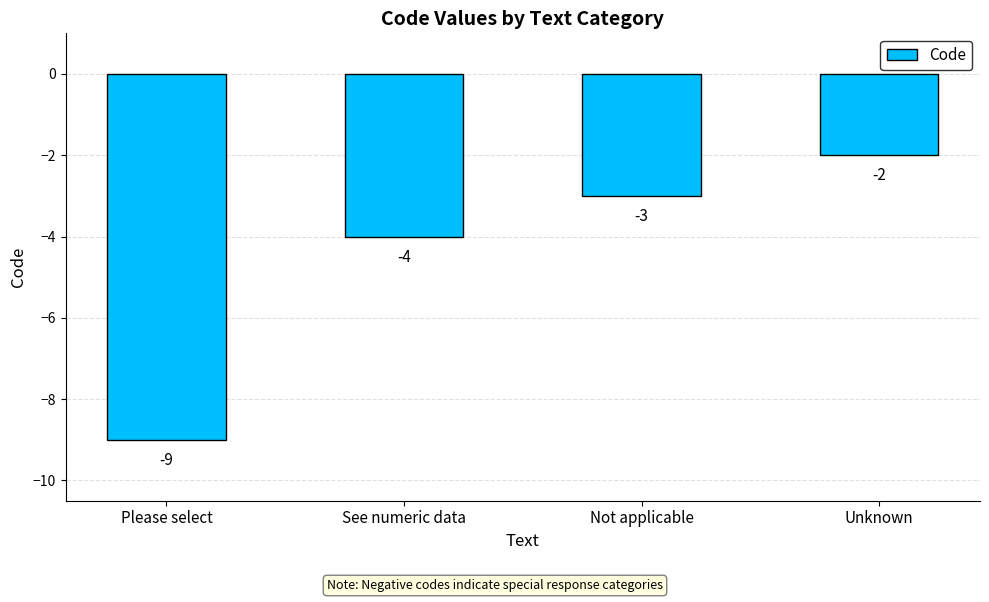

Which has a higher value, Not applicable or See numeric data?

Not applicable